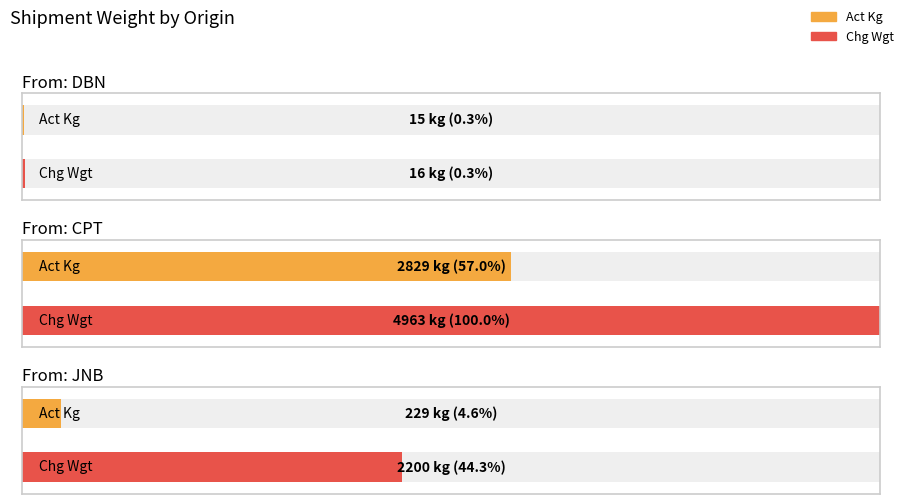

Between CPT and CPT, which is larger?

CPT